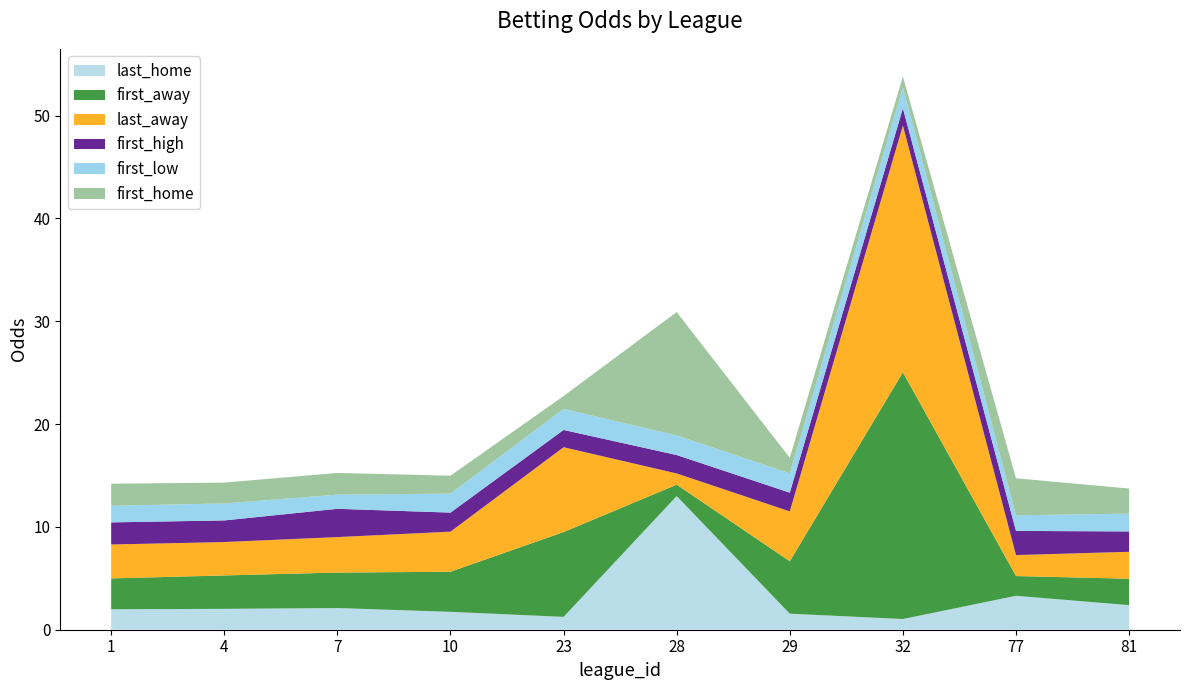

Reading right to left, extract all data points from this chart.

last_home: 81=2.4	77=3.3	32=1.0	29=1.6	28=13.0	23=1.2	10=1.7	7=2.1	4=2.0	1=2.0
first_away: 81=2.6	77=1.9	32=24.0	29=5.1	28=1.1	23=8.2	10=3.9	7=3.5	4=3.2	1=3.0
last_away: 81=2.6	77=2.0	32=24.0	29=4.8	28=1.1	23=8.2	10=3.9	7=3.5	4=3.2	1=3.3
first_high: 81=2.0	77=2.4	32=1.7	29=1.8	28=1.8	23=1.7	10=1.9	7=2.8	4=2.1	1=2.1
first_low: 81=1.7	77=1.5	32=2.0	29=1.9	28=1.9	23=2.0	10=1.9	7=1.4	4=1.6	1=1.6
first_home: 81=2.4	77=3.6	32=1.0	29=1.5	28=12.0	23=1.2	10=1.7	7=2.1	4=2.0	1=2.1